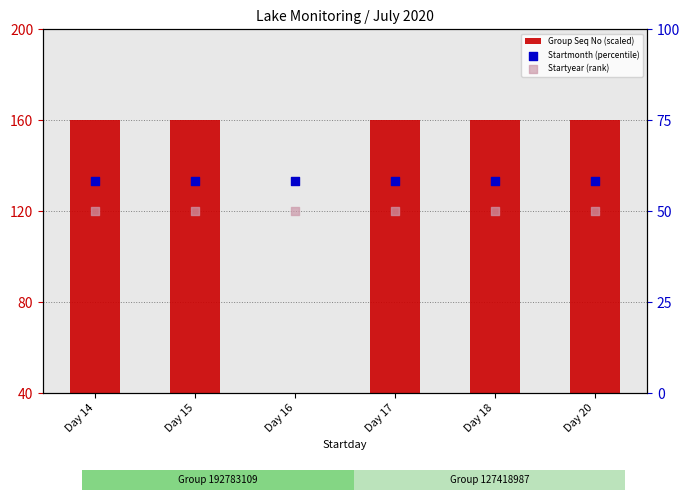

At how many categories does at least one series exceed 48?

6